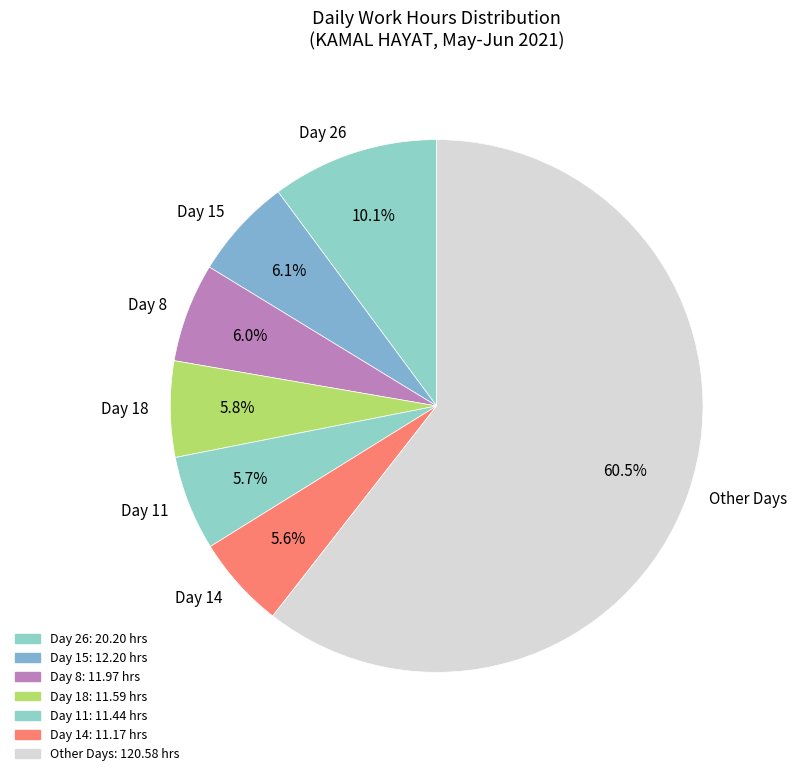

Is there a majority slice in this chart?

Yes